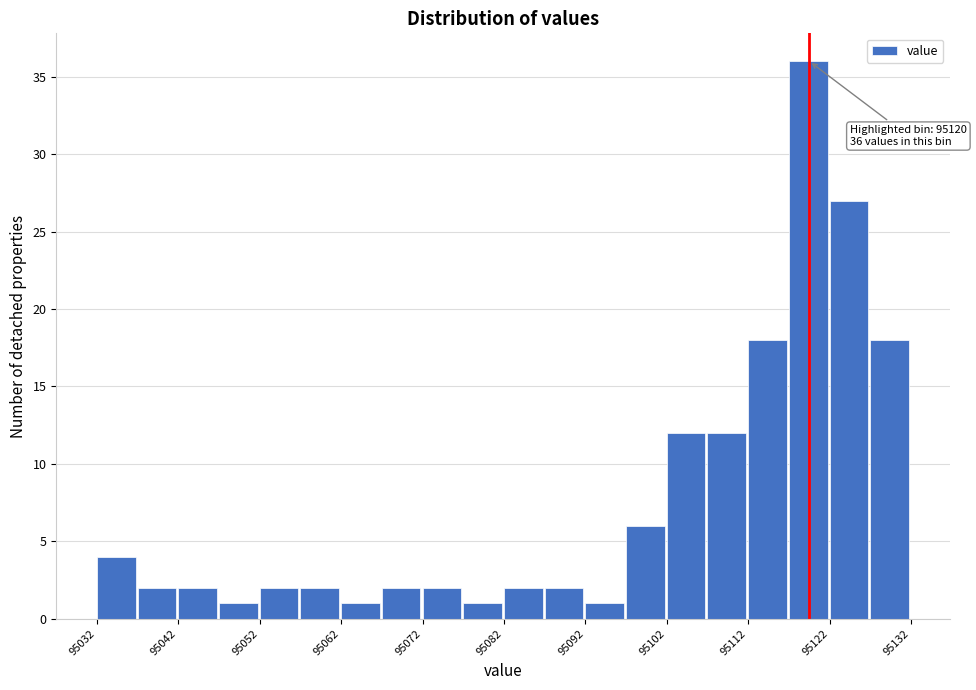

Around what value on the x-axis is the tallest bar? Give the approximate position of its centre, as read against the axis.

95120